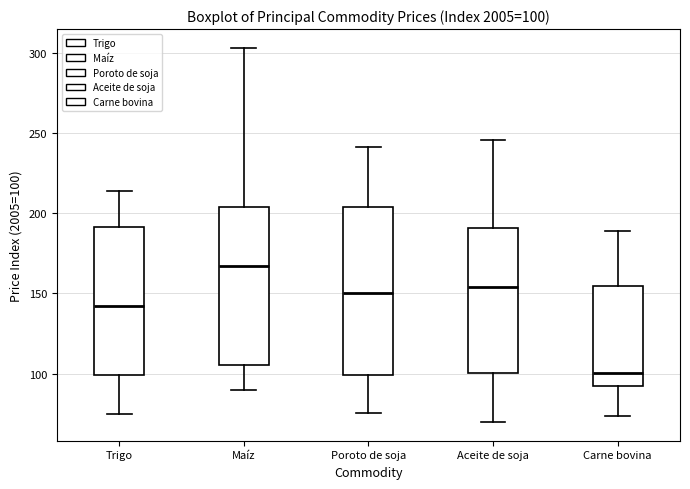

Which box's median line is the highest?

Maíz